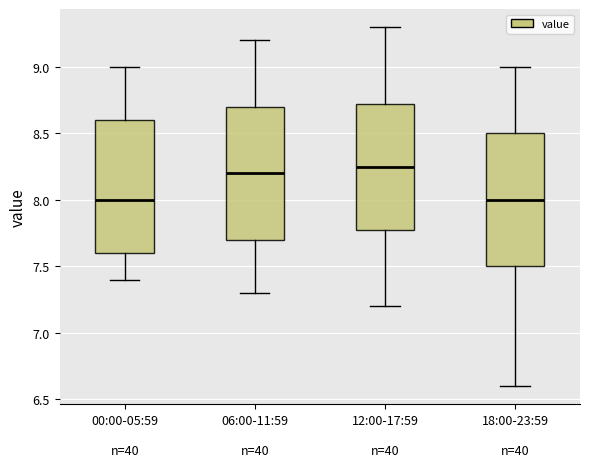

Reading left to right, read every box against the y-axis: the position of its median line, the range the box covers, and the ends of its whiskers. The values are not printed on the chart, so give them approximately, as read against the axis.

00:00-05:59: median 8.00, box 7.60 to 8.60, whiskers 7.40 to 9.00
06:00-11:59: median 8.20, box 7.70 to 8.70, whiskers 7.30 to 9.20
12:00-17:59: median 8.25, box 7.80 to 8.75, whiskers 7.20 to 9.30
18:00-23:59: median 8.00, box 7.50 to 8.50, whiskers 6.60 to 9.00